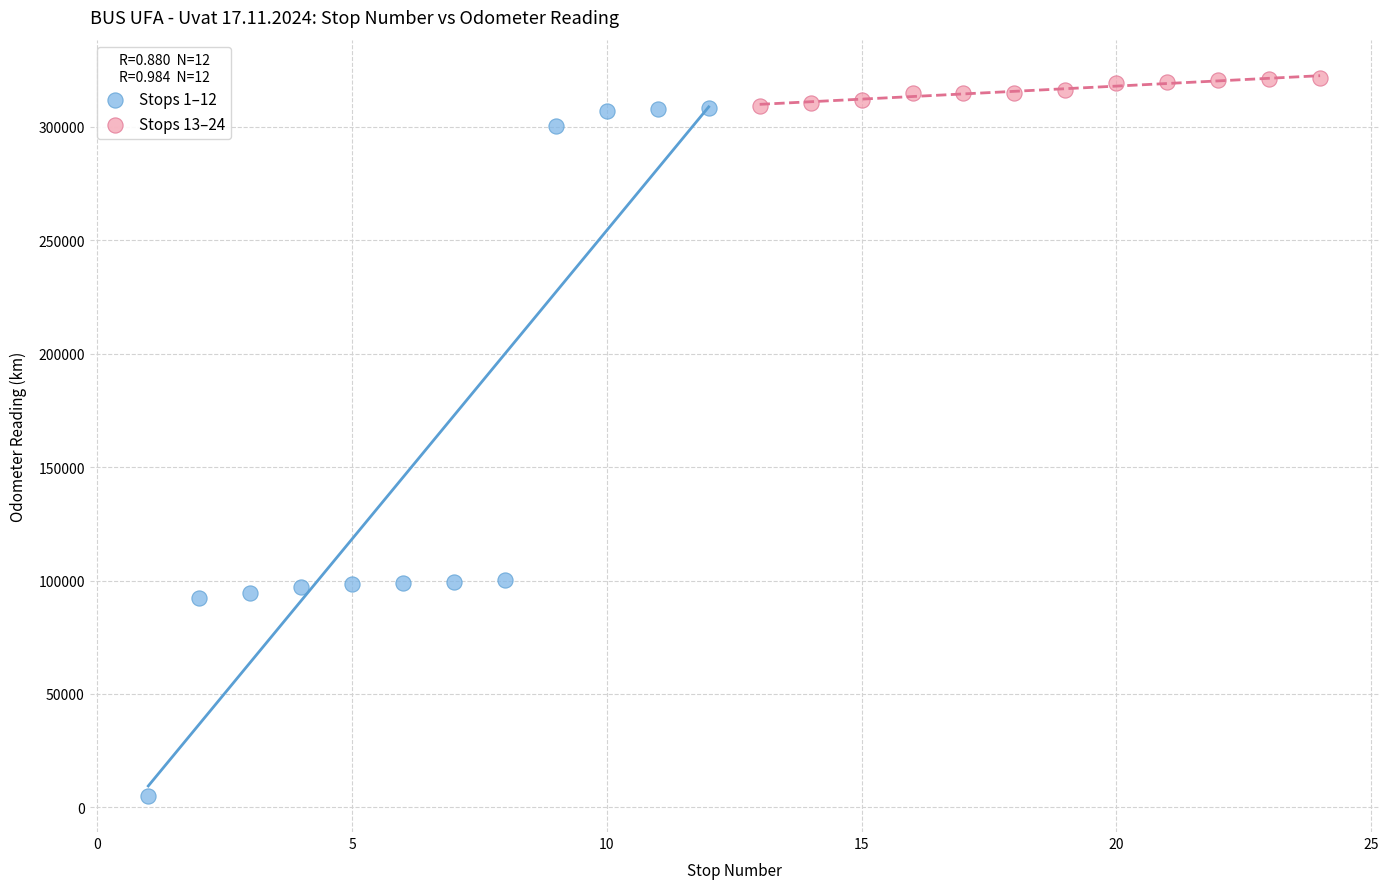

Which series has the largest Y range (max minus min)?

Stops 1–12